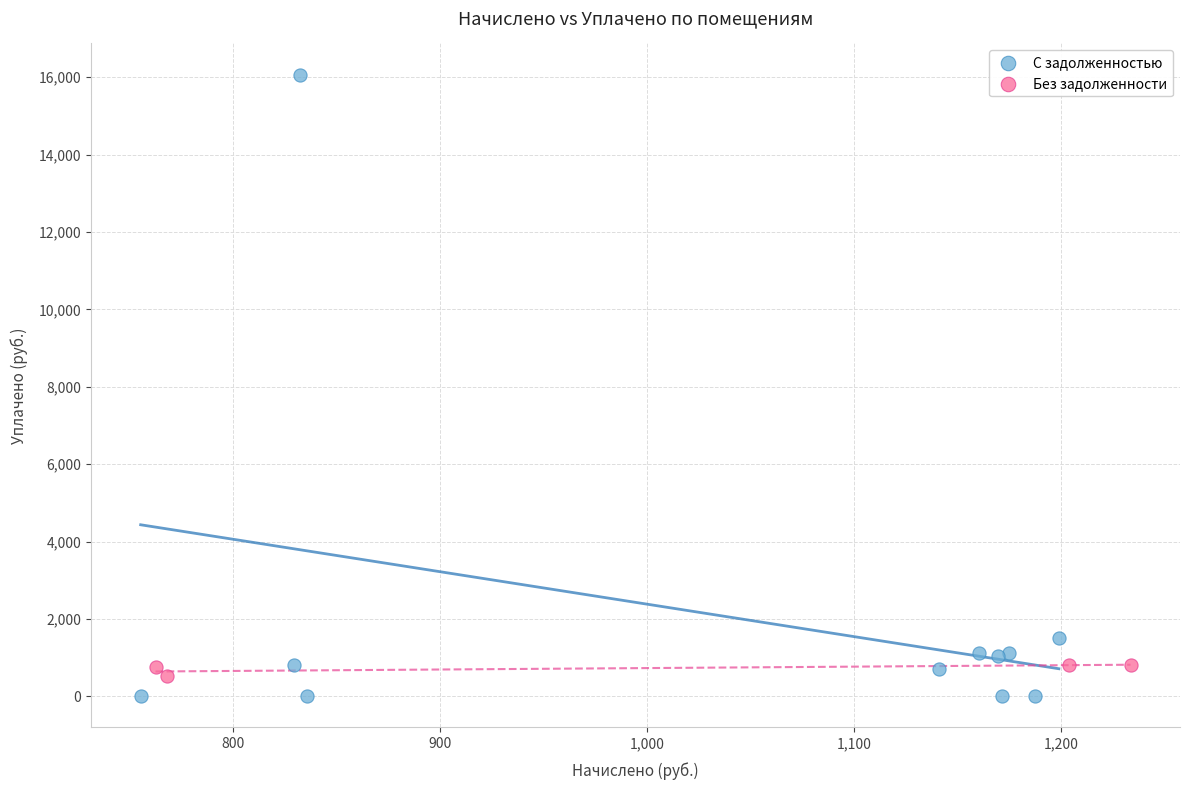

Which series reaches the maximum Y coordinate?

С задолженностью